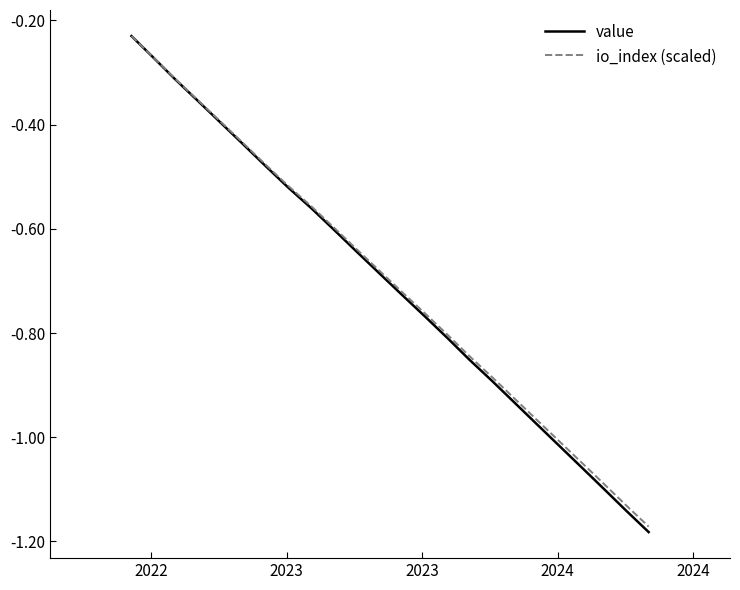

What is the minimum value for value?

-1.2